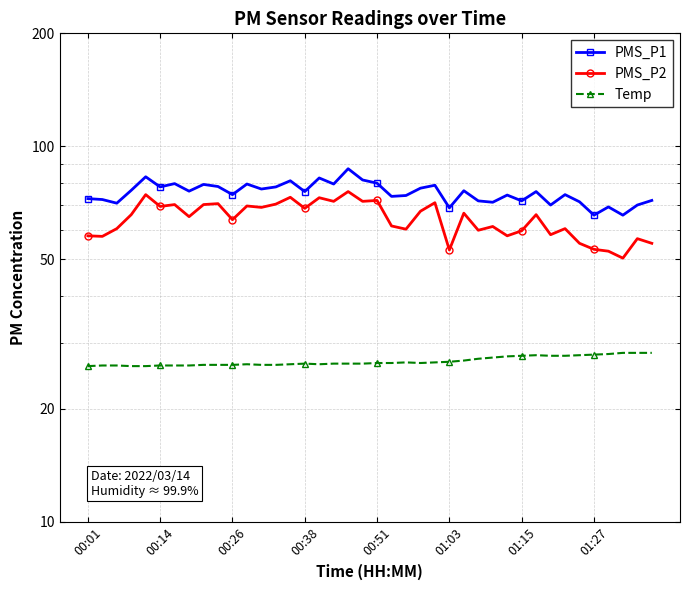

How many interior local peaks does the Temp series have?

4